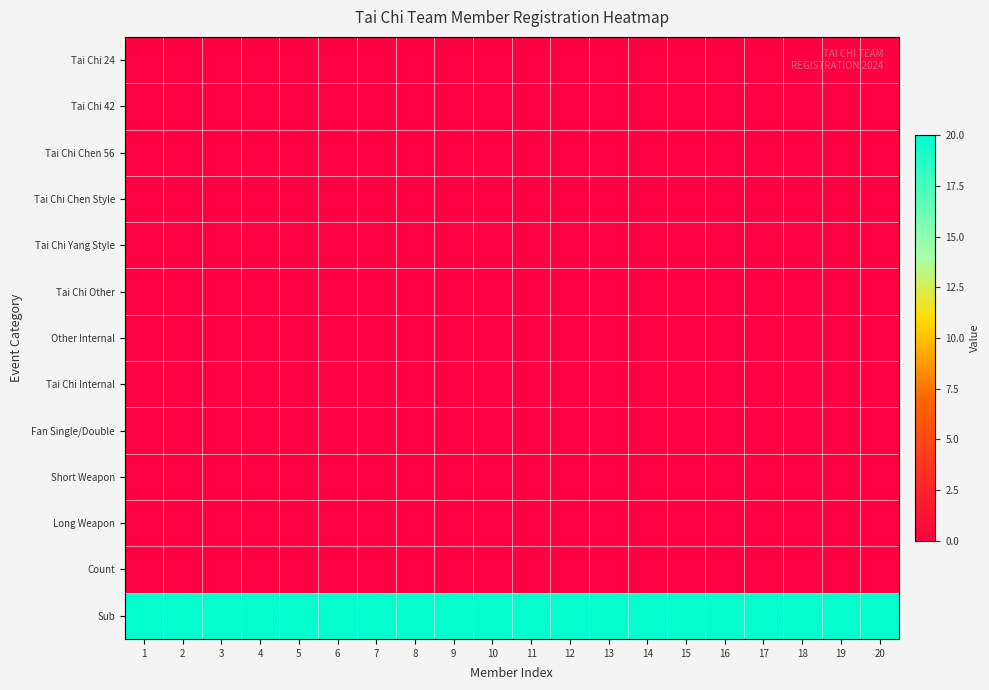

What is the total value across all series at 5?

20